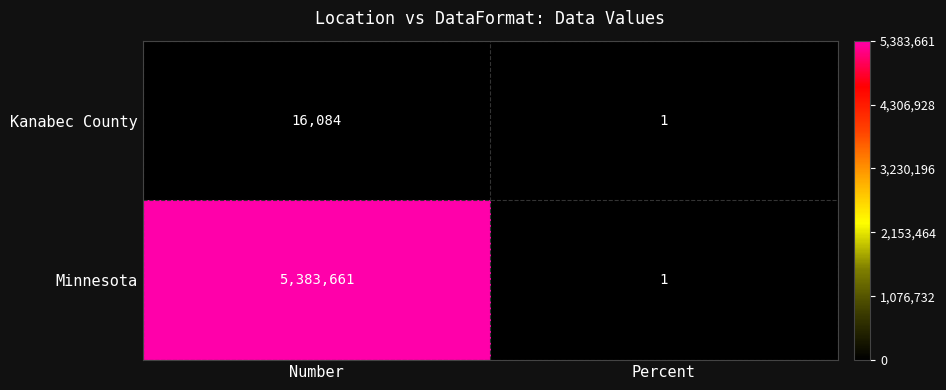

The value of Minnesota at Percent is 1. True or false?

True